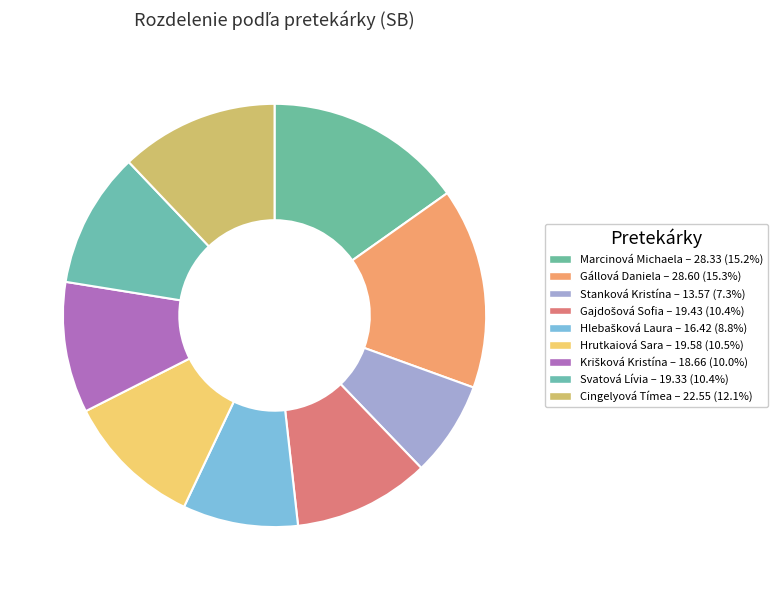

The Marcinová Michaela slice represents 15% of the pie. True or false?

True